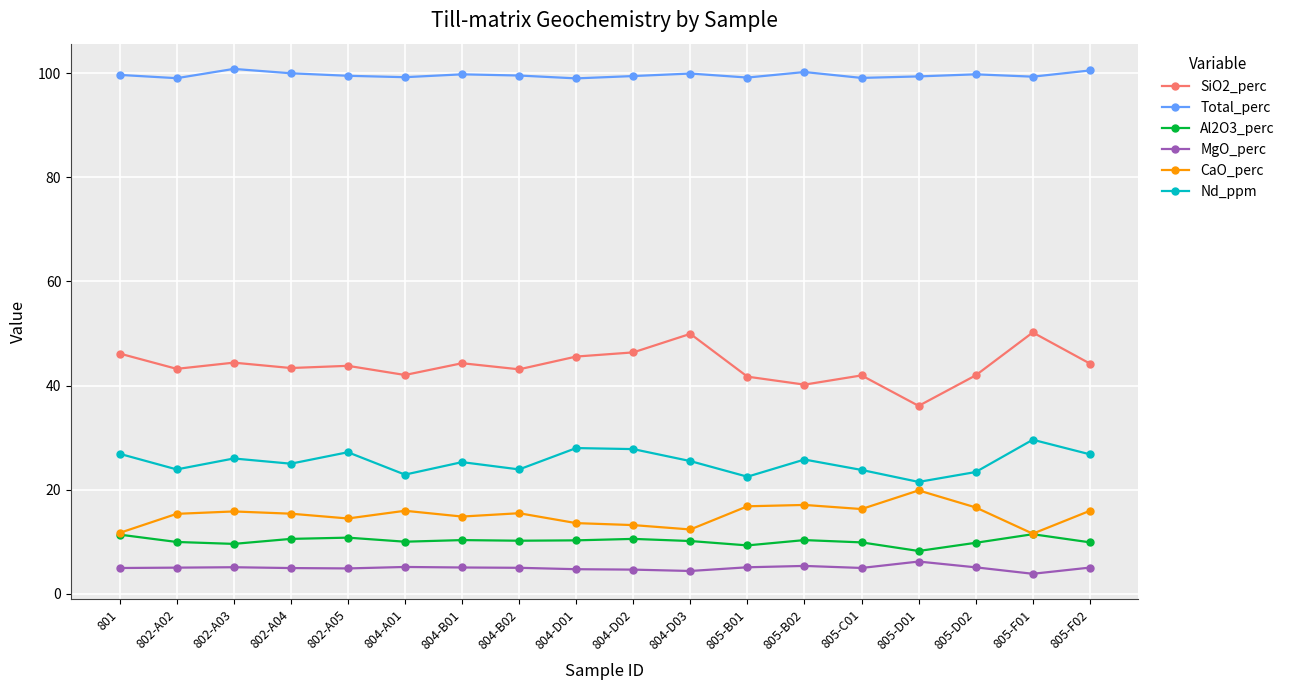

What is the label of the 4th point from the left?

802-A04